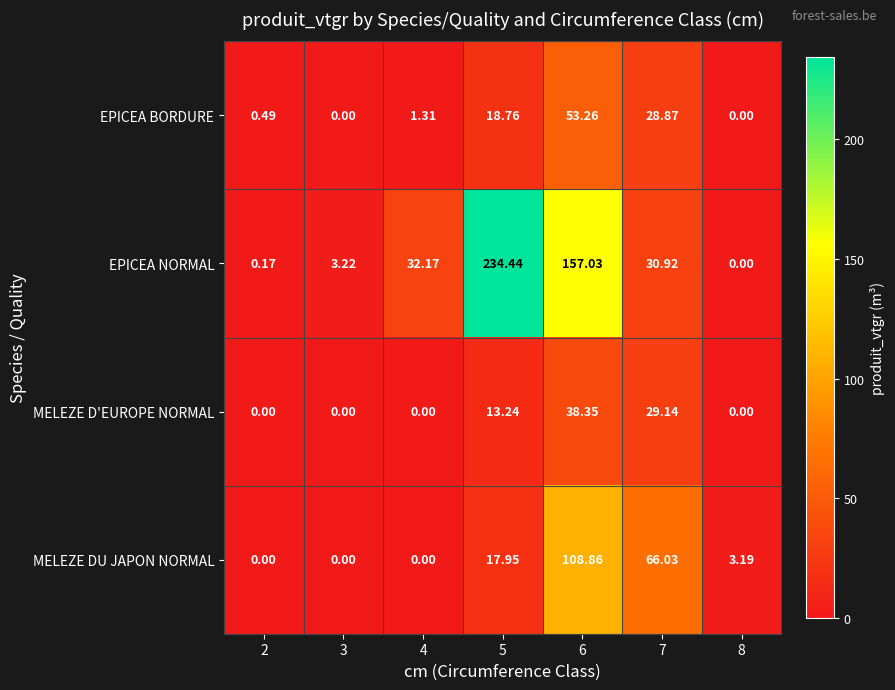

Is the value of EPICEA BORDURE at 5 greater than the value of MELEZE D'EUROPE NORMAL at 5?

Yes